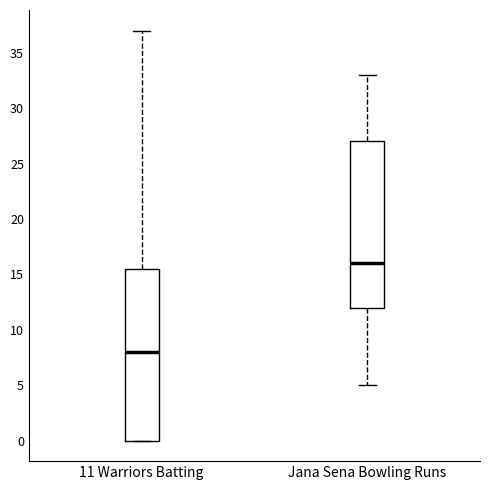

Which box's median line is the highest?

Jana Sena Bowling Runs